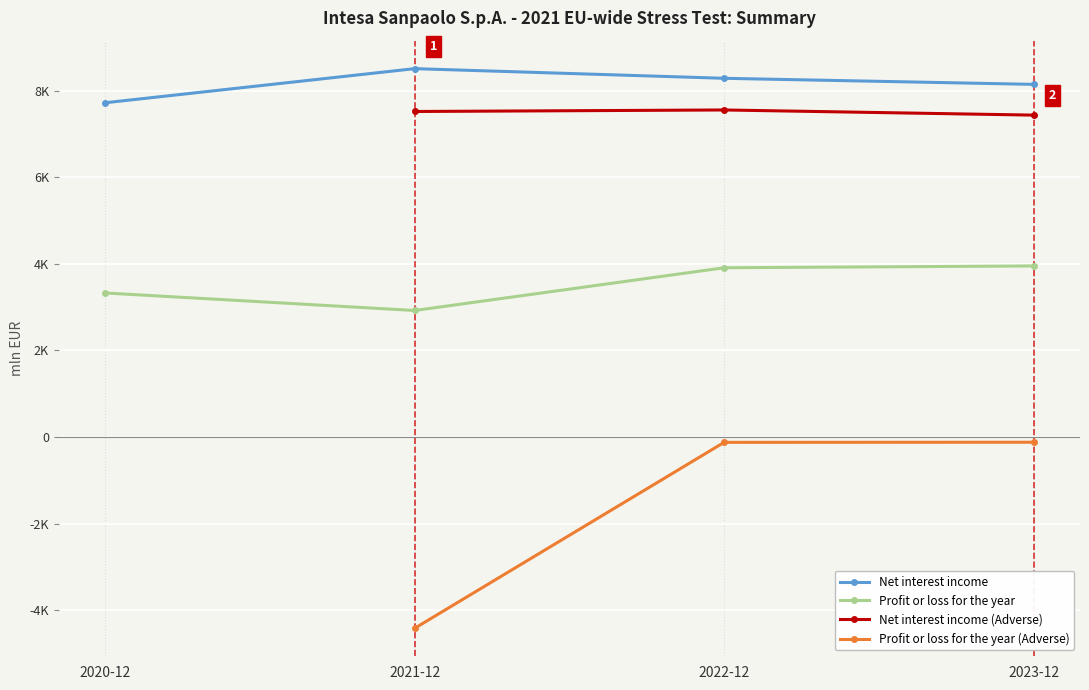

True or false: Net interest income has a value of 8141.7 at 2023-12.

True